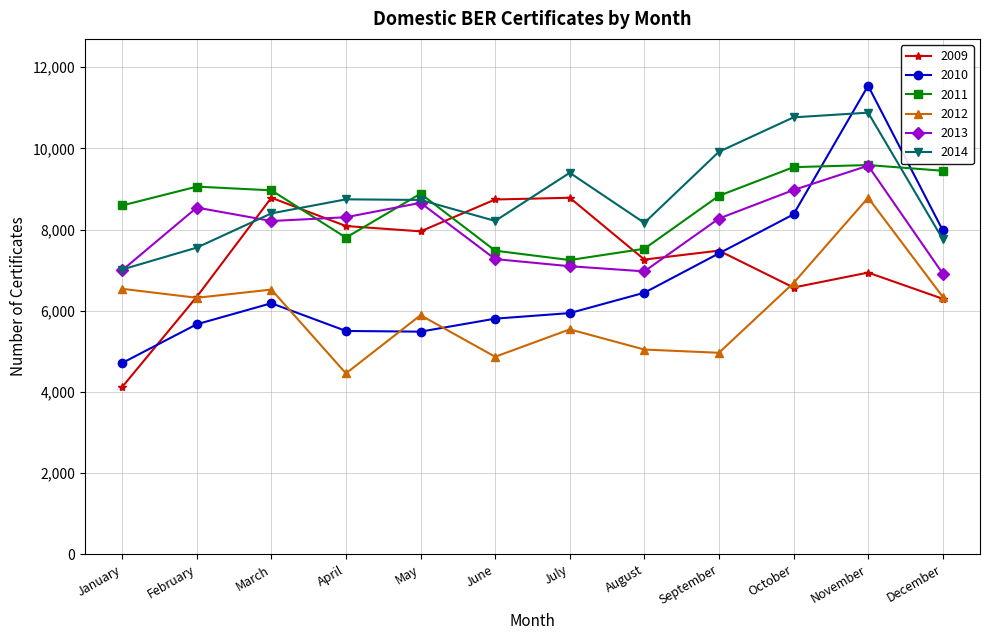

At which category does 2011 reach its first local valley?

April